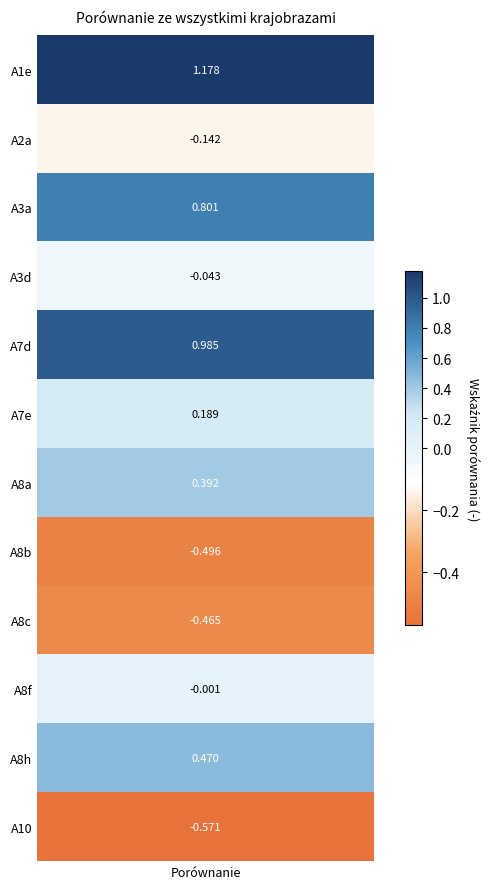

What is the minimum value shown in the chart?

-0.6